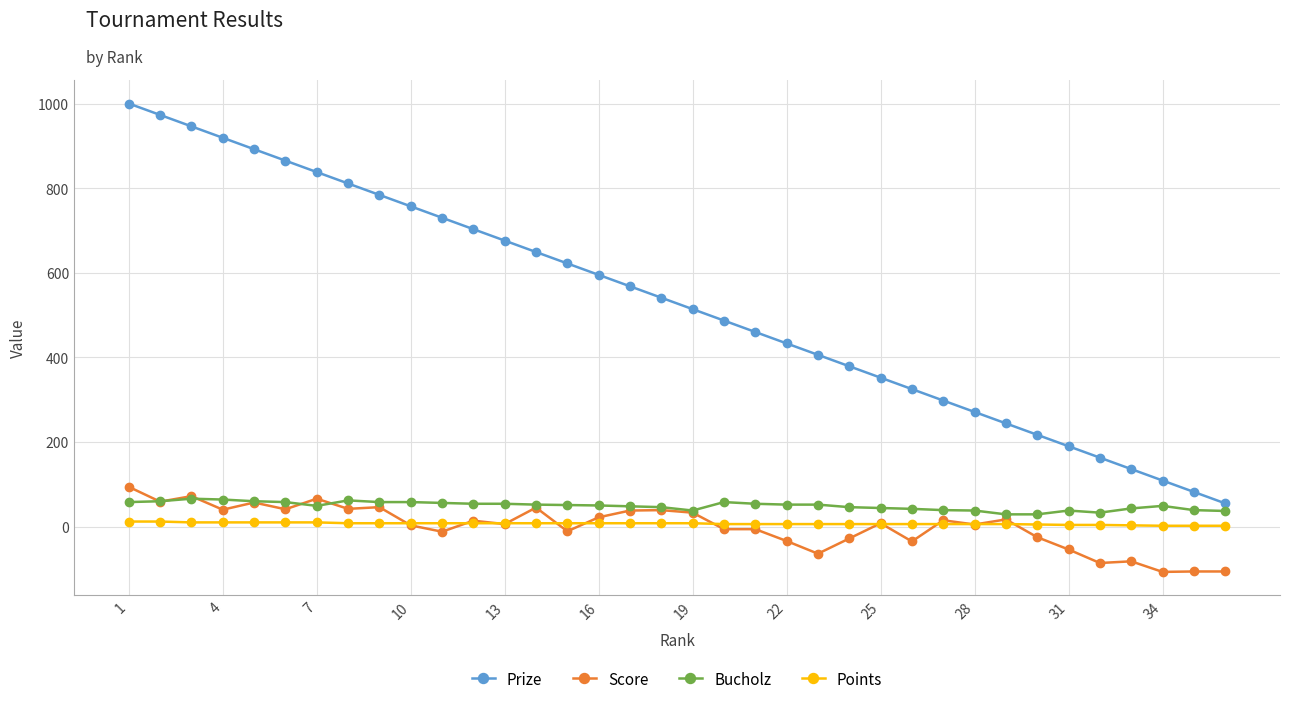

Which series has the largest range (max minus min)?

Prize